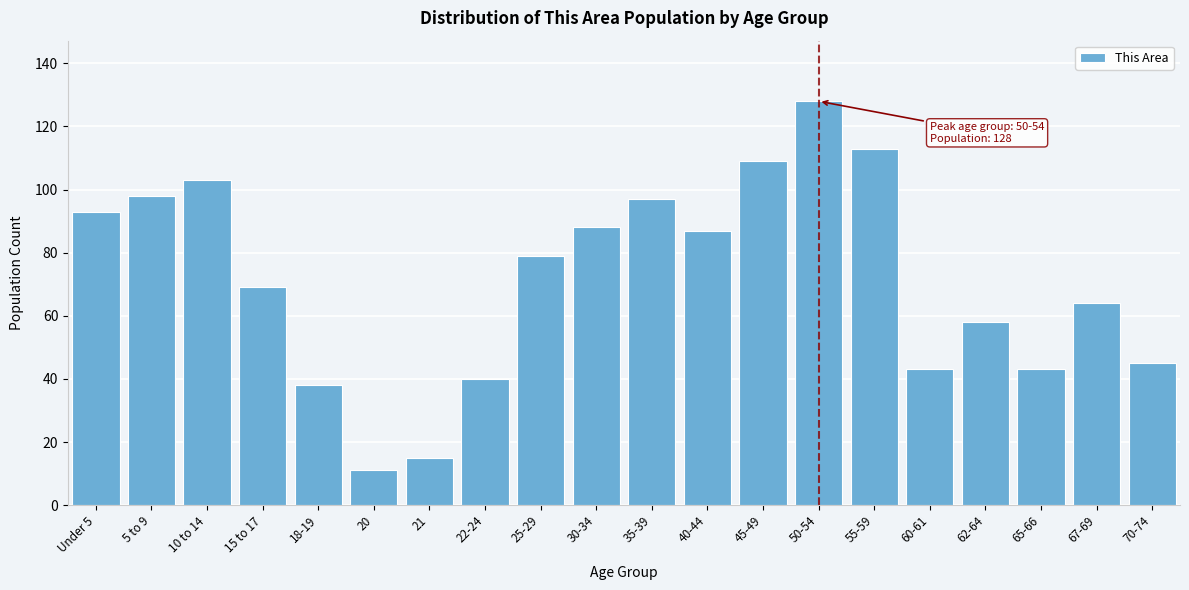

Reading right to left, extract all data points from this chart.

70-74=45	67-69=64	65-66=43	62-64=58	60-61=43	55-59=113	50-54=128	45-49=109	40-44=87	35-39=97	30-34=88	25-29=79	22-24=40	21=15	20=11	18-19=38	15 to 17=69	10 to 14=103	5 to 9=98	Under 5=93